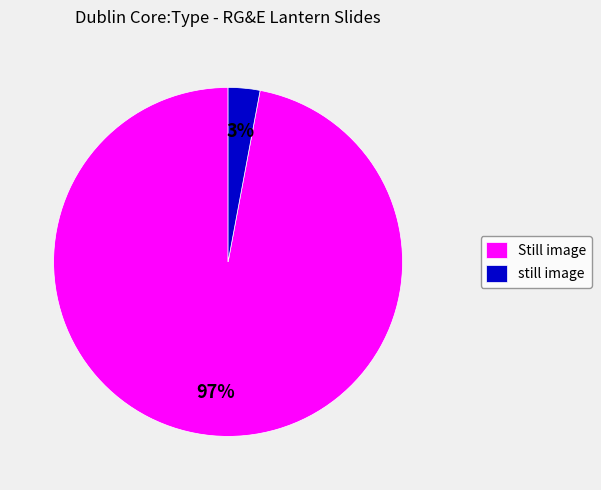

Which slice is the smallest?

still image